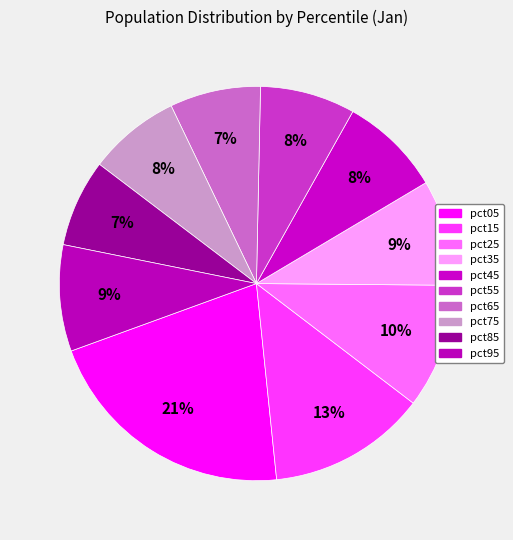

How many slices are in this pie chart?

10